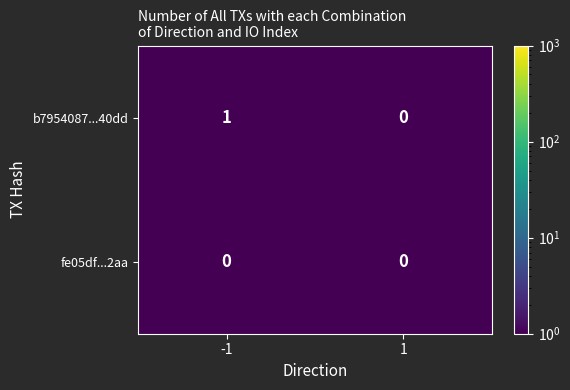

Which series has the widest spread of values?

b7954087...40dd